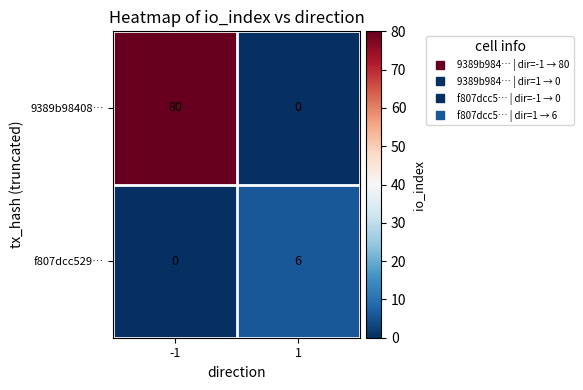

Is it true that f807dcc529… equals 9 at 1?

False